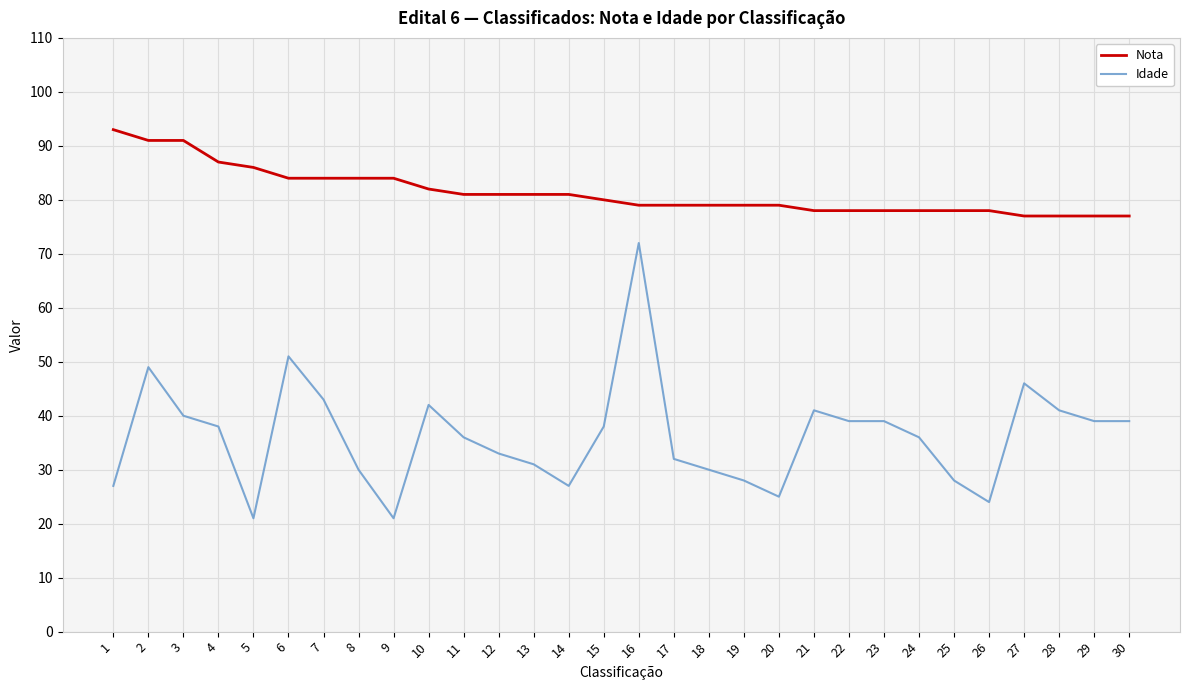

What is the difference between the maximum and minimum values in the Idade series?

51